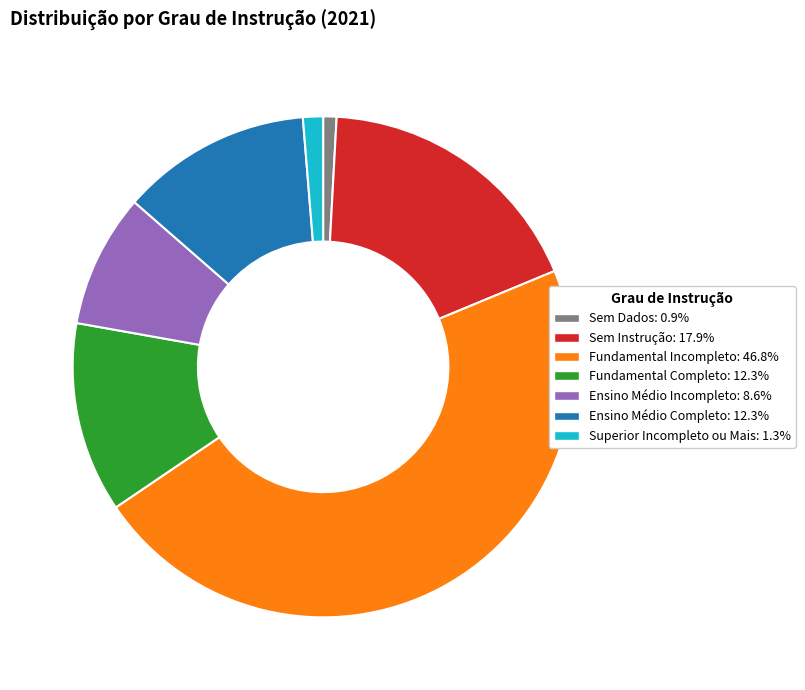

Which category has the biggest portion of the pie?

Fundamental Incompleto